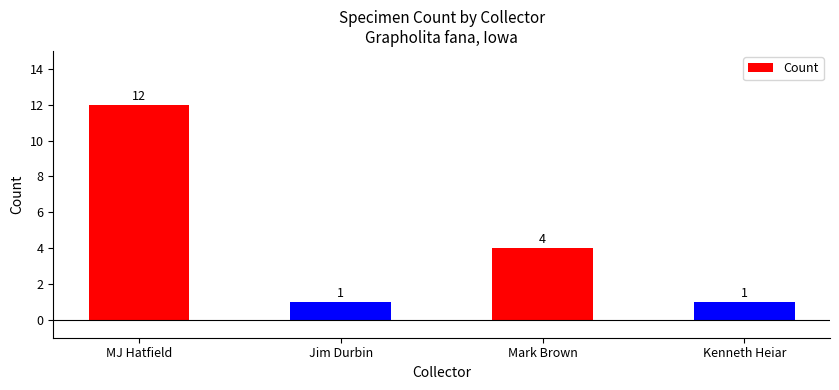

How many values are between 1 and 12?

4